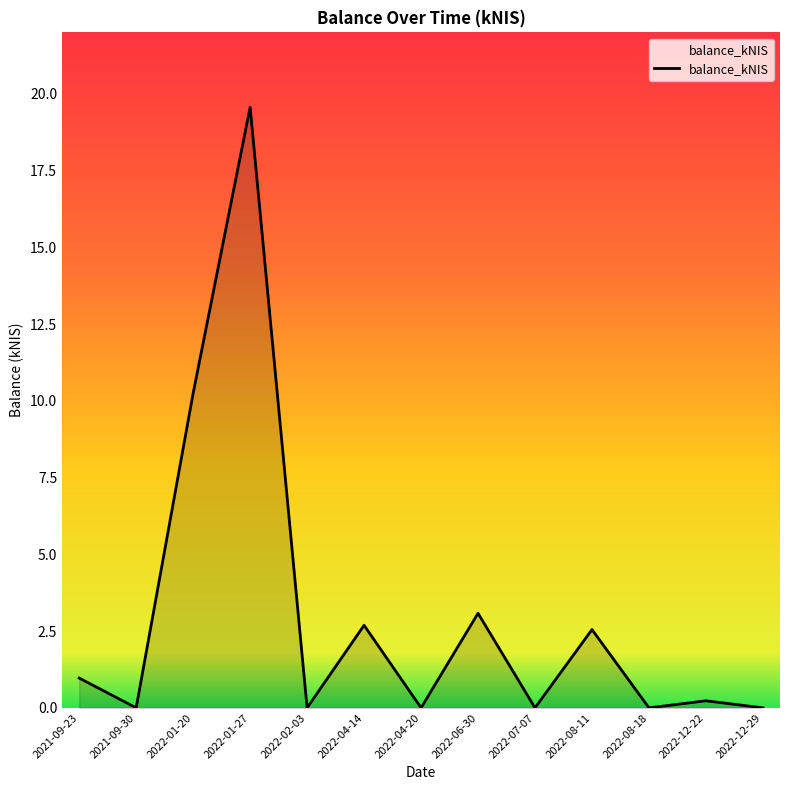

The value at 2022-04-14 is 0.7. True or false?

False